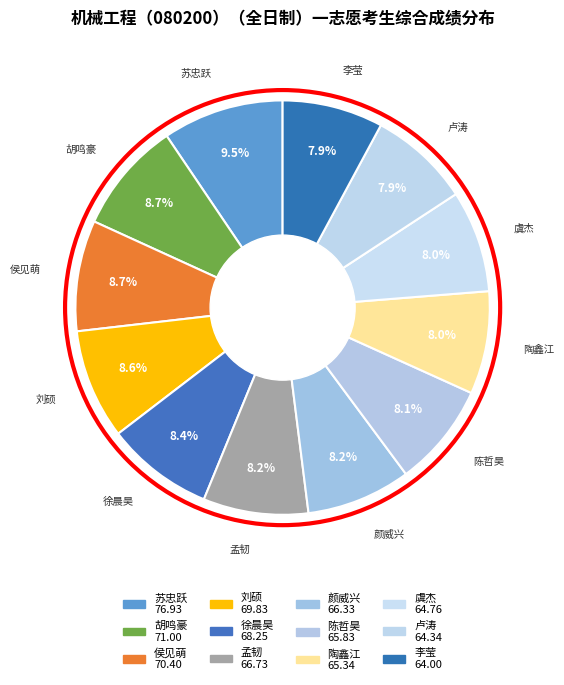

How many slices are in this pie chart?

12